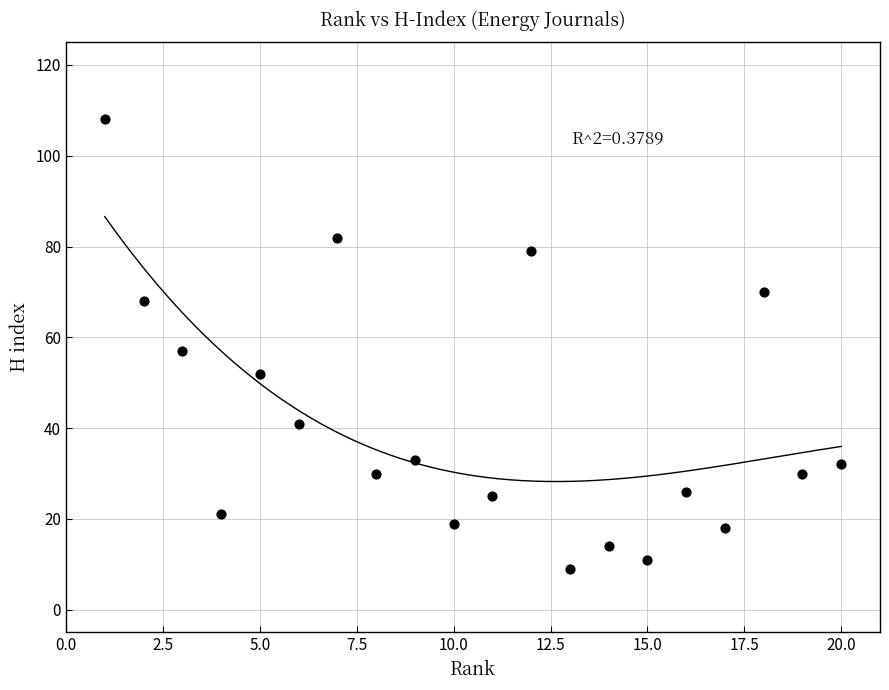

What is the range of Y values (max minus min)?

99